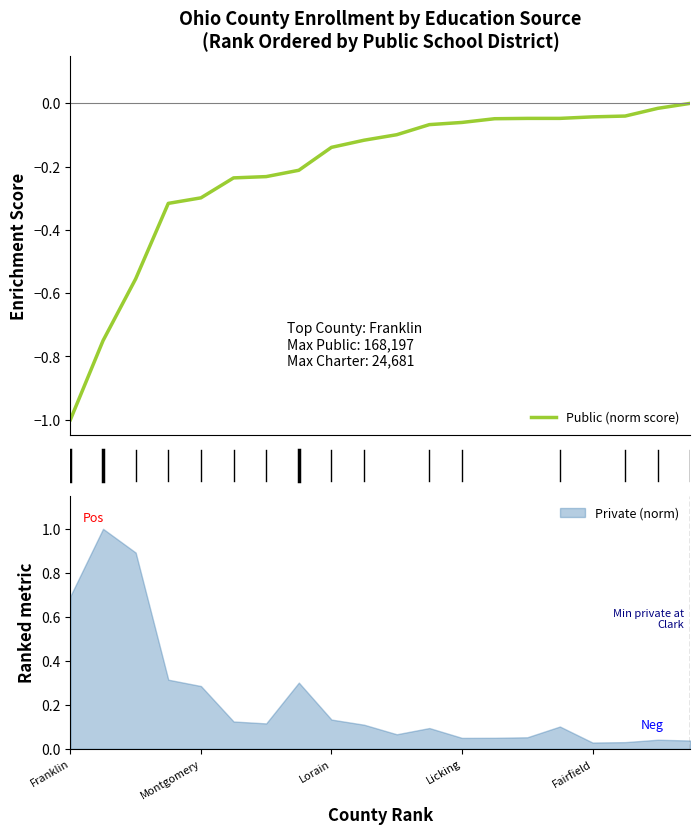

What is the smallest value displayed?

-1.0